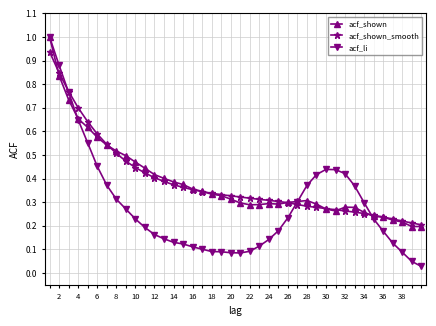

Which series has the largest range (max minus min)?

acf_li